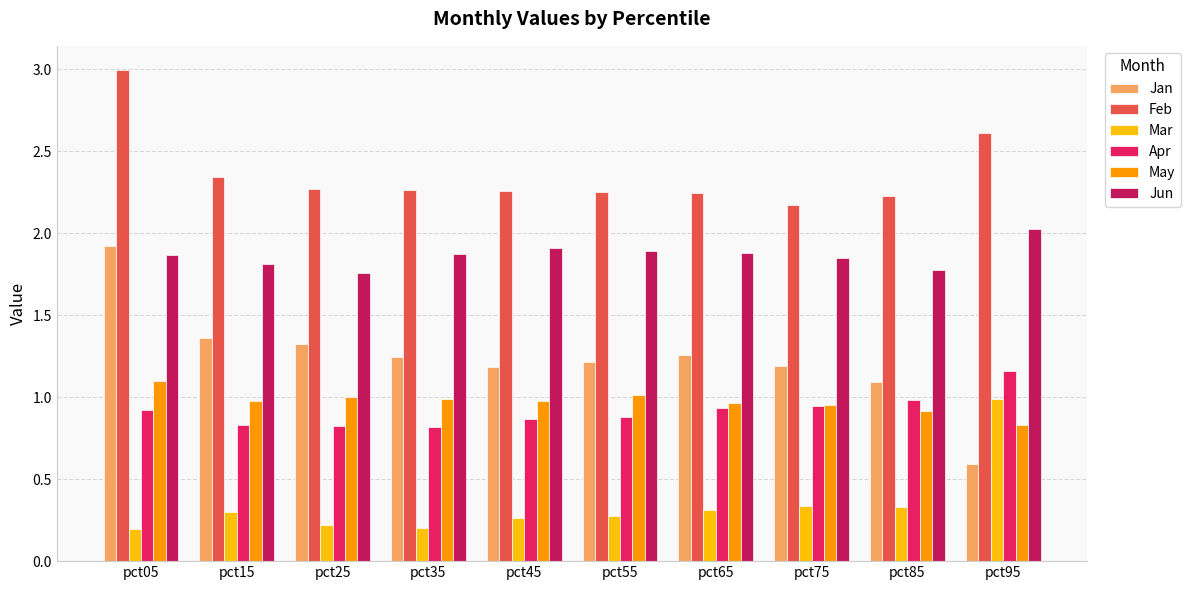

What is the total value across all series at pct85?

7.3